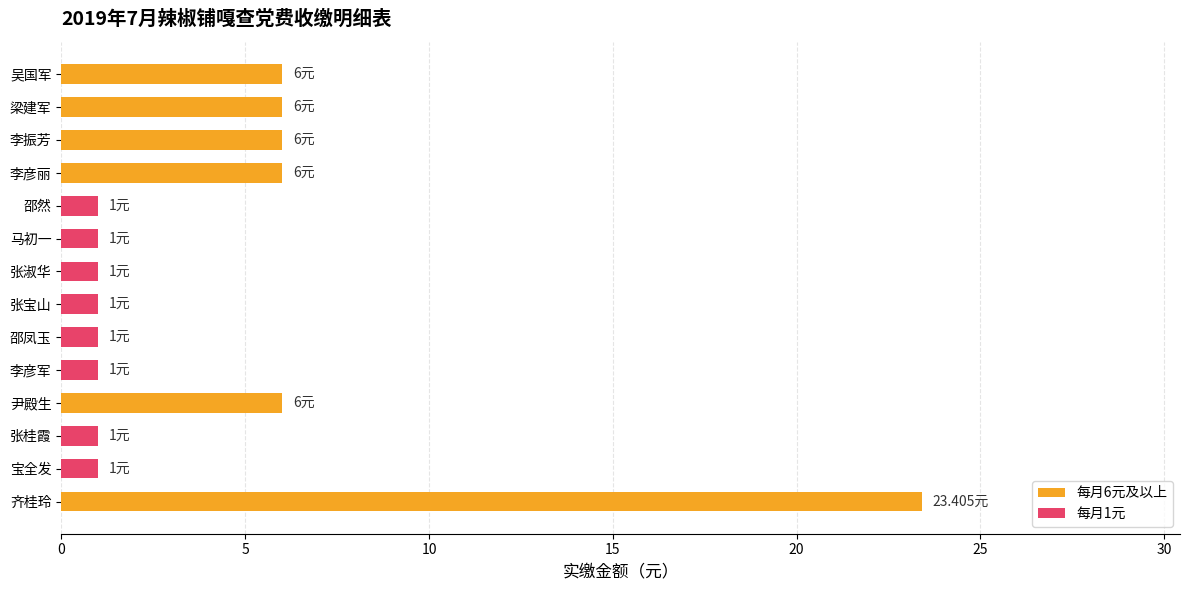

What is the difference between the maximum and minimum values?

22.4